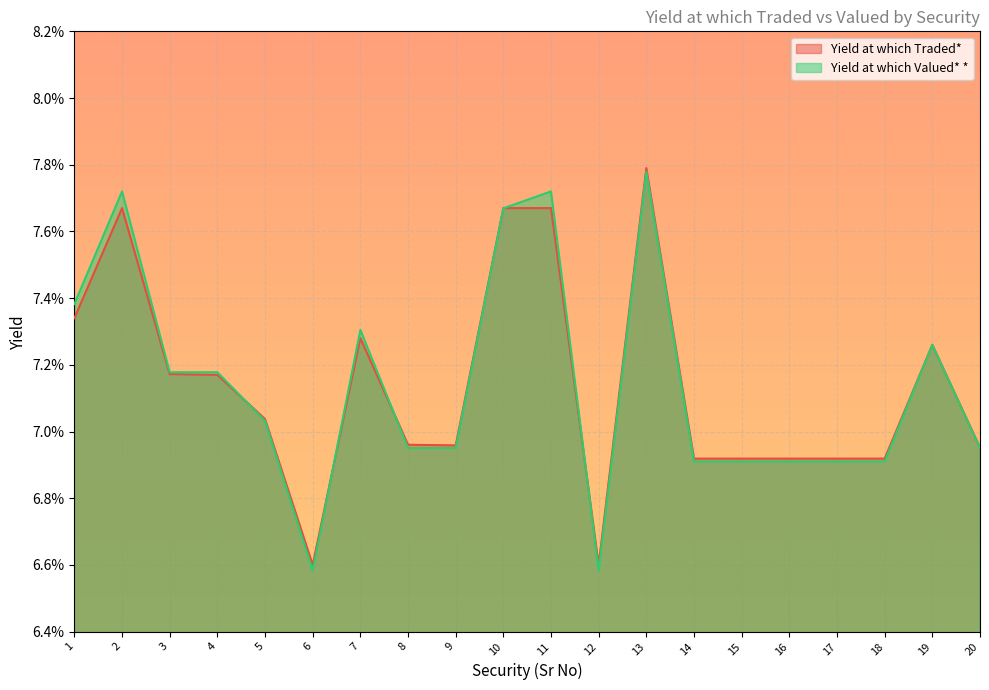

True or false: Yield at which Traded* has more than 0 interior local peaks.

True